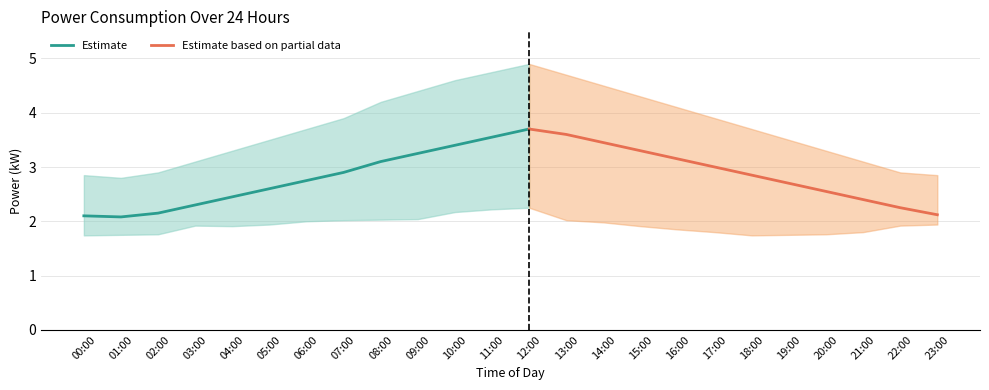

What is the smallest value displayed?

1.7